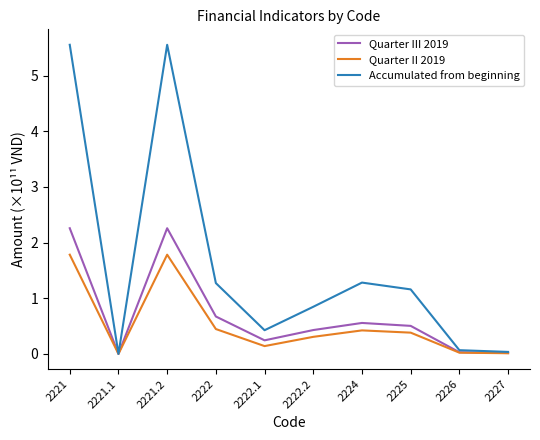

In Accumulated from beginning, how many points are lower than both neighbors (excluding endpoints)?

2